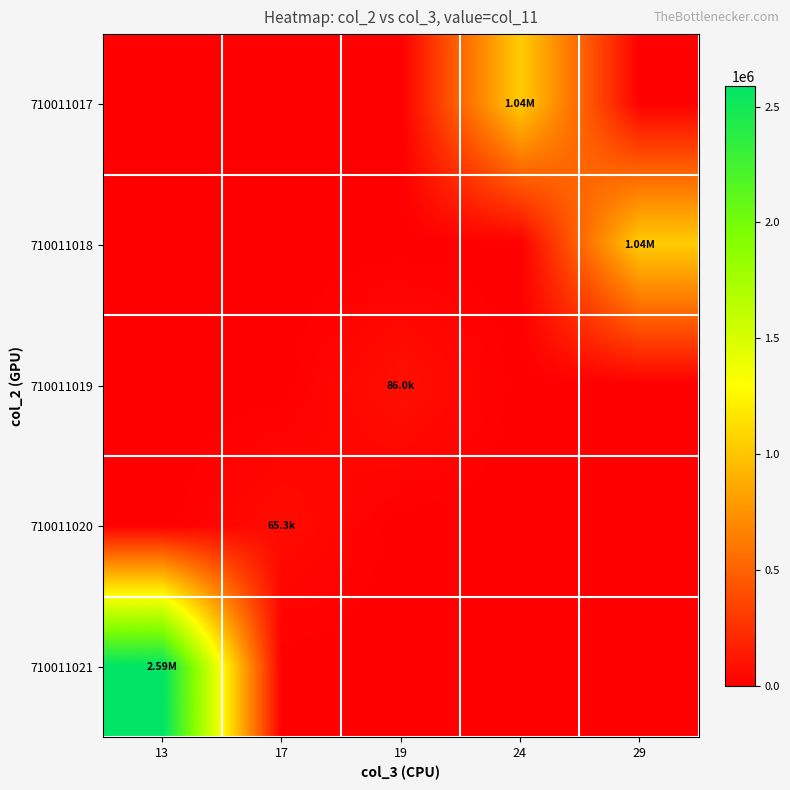

Which category has the highest value across all series?

13